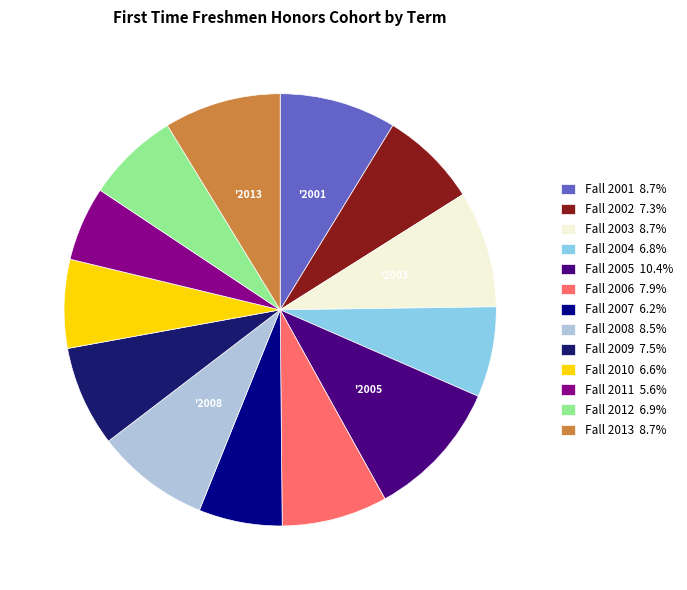

Does any single category account for the majority?

No